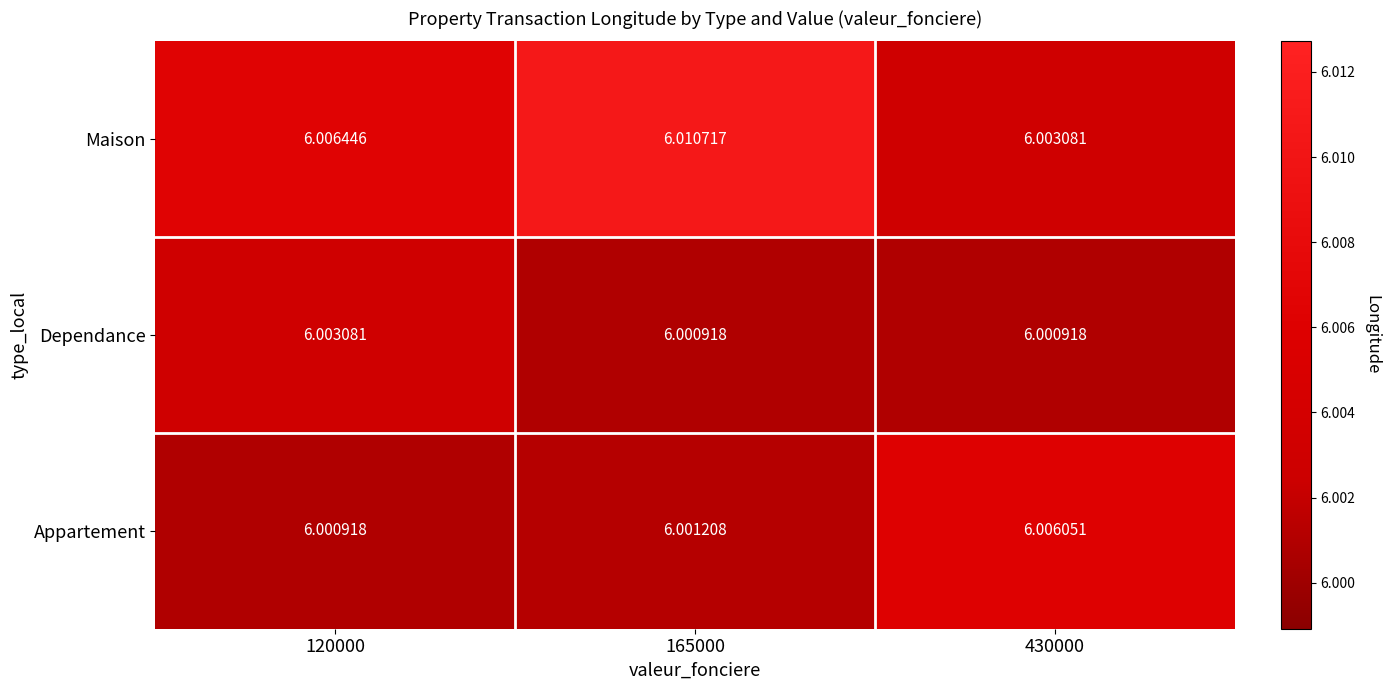

List the series in order of their overall mean, highest first.

Maison, Appartement, Dependance